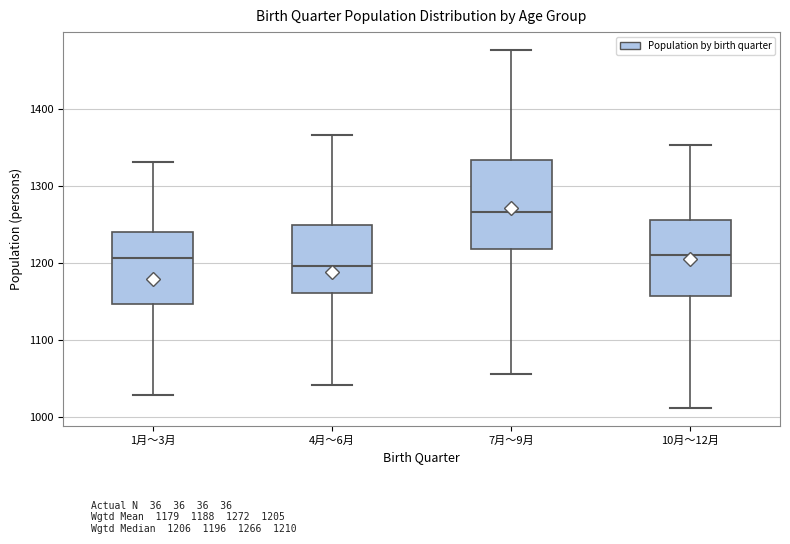

Reading left to right, read every box against the y-axis: the position of its median line, the range the box covers, and the ends of its whiskers. The values are not printed on the chart, so give them approximately, as read against the axis.

1月～3月: median 1210, box 1150 to 1240, whiskers 1030 to 1330
4月～6月: median 1200, box 1160 to 1250, whiskers 1040 to 1370
7月～9月: median 1270, box 1220 to 1330, whiskers 1060 to 1480
10月～12月: median 1210, box 1160 to 1260, whiskers 1010 to 1350